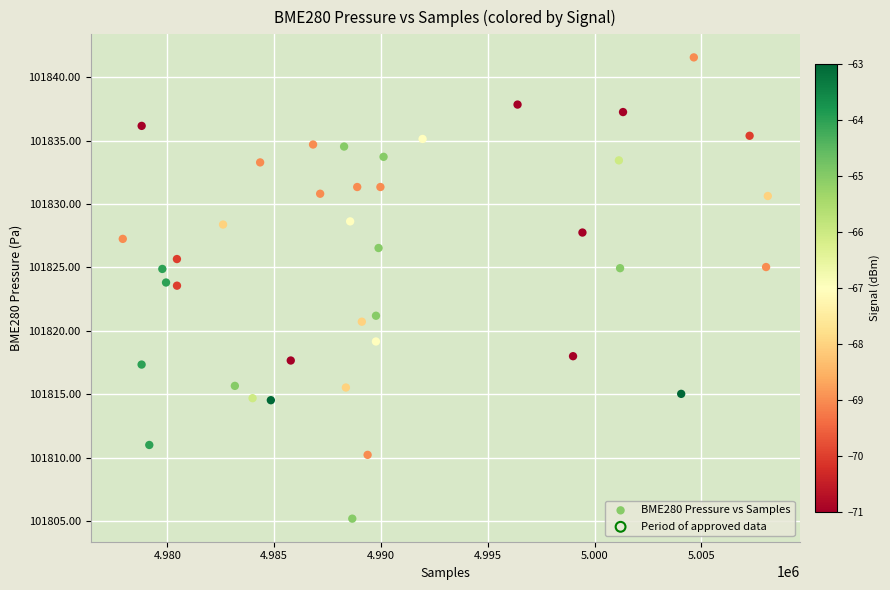

What is the range of Y values (max minus min)?

36.4